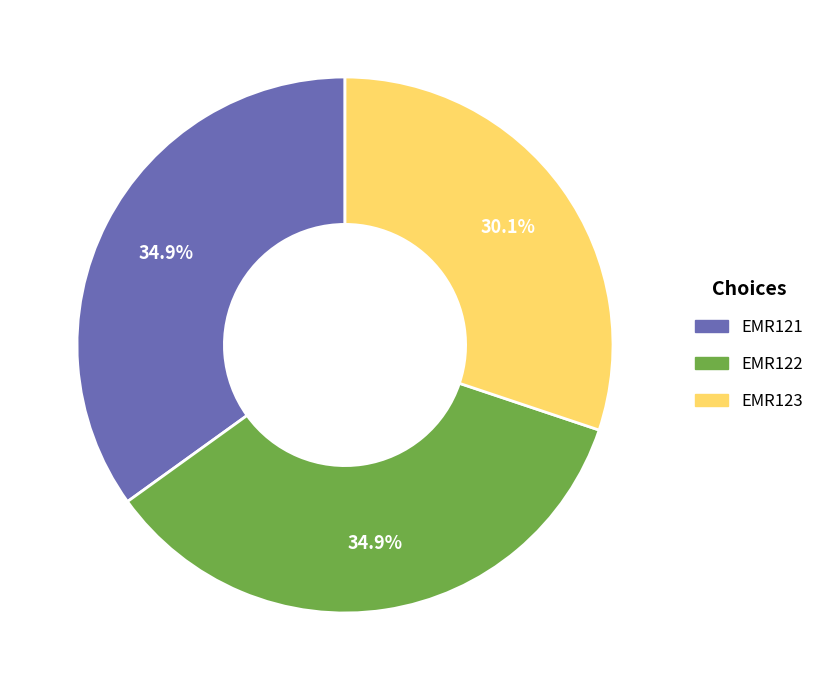

To the nearest percent, what percentage of the pie is EMR123?

30%